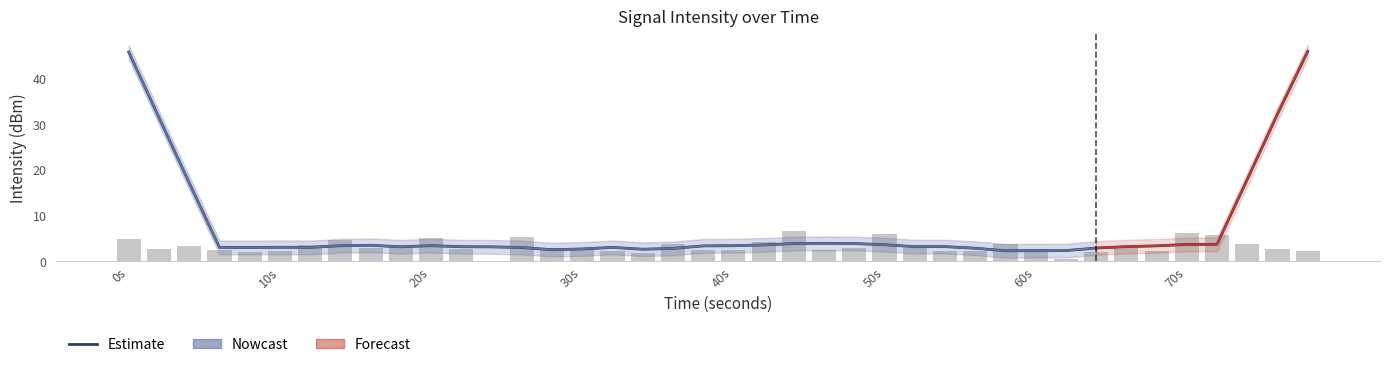

Read the value at 20s.

3.4